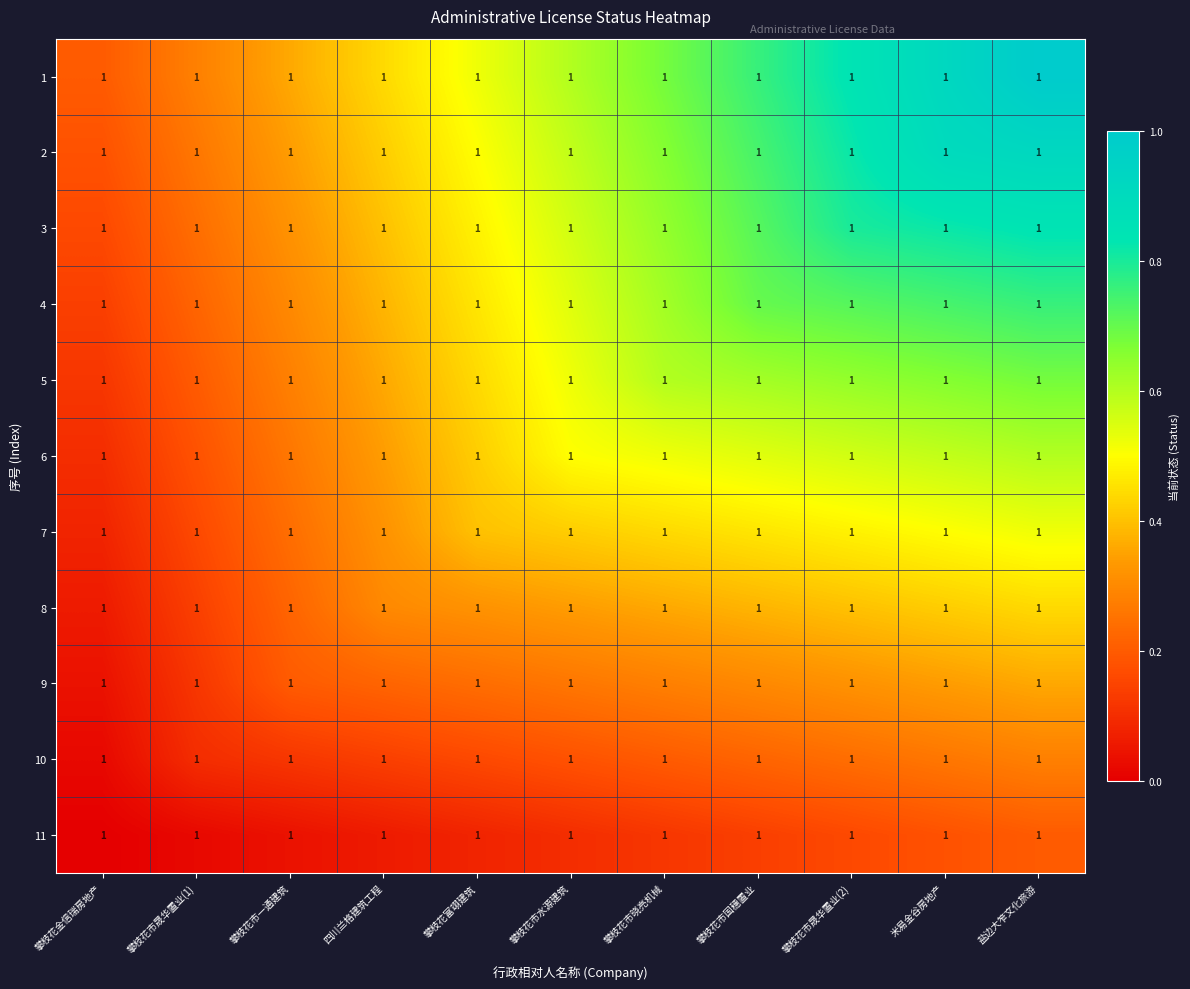

What is the difference between the 11 values at 四川兰格建筑工程 and 攀枝花市国穗置业?

0.1